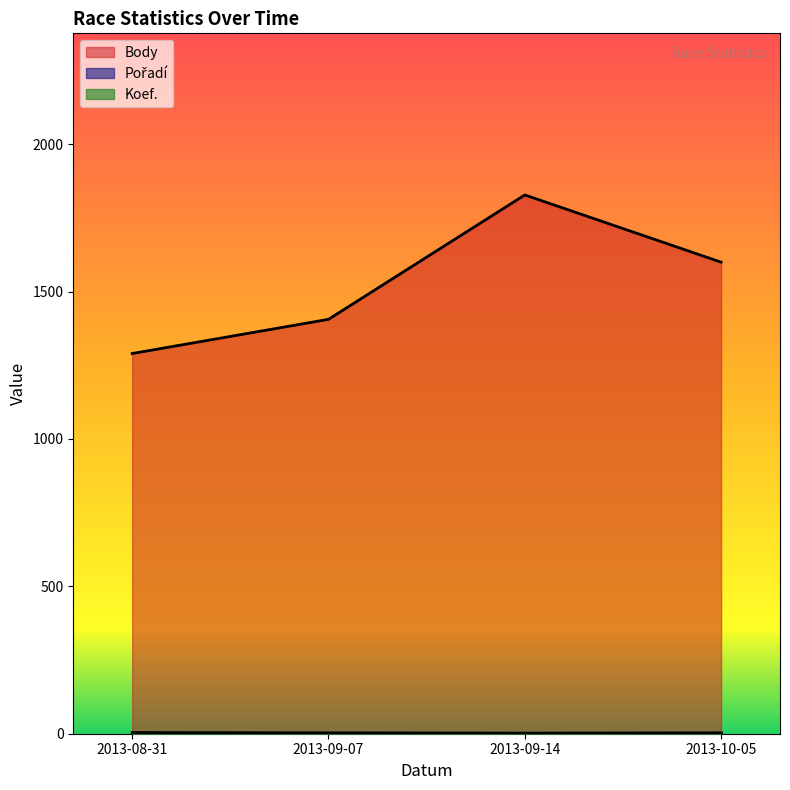

At which category is the sum across all series the highest?

2013-09-14